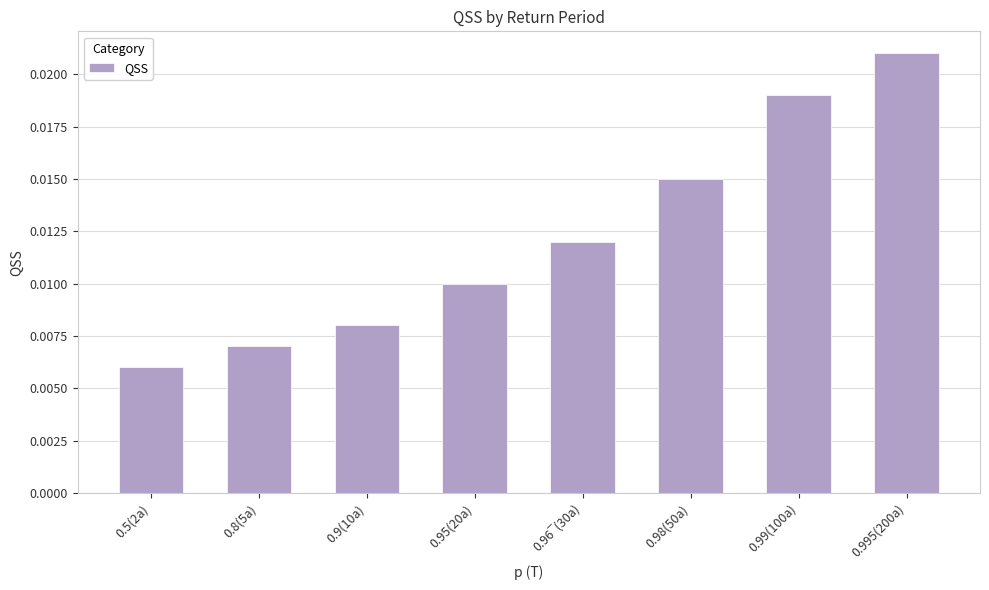

At which label is the value closest to 0?

0.5(2a)